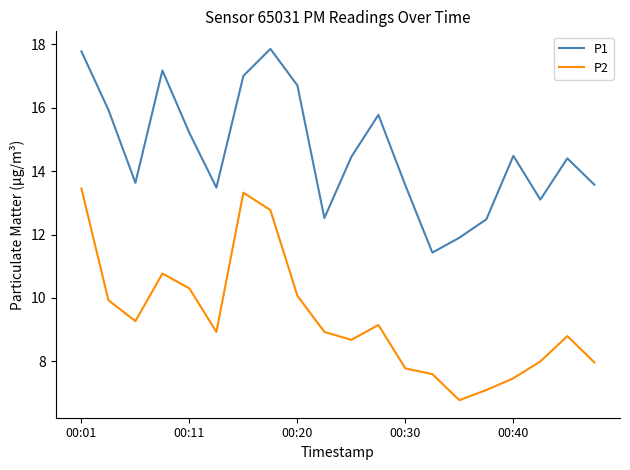

List the series in order of their peak value, lowest first.

P2, P1